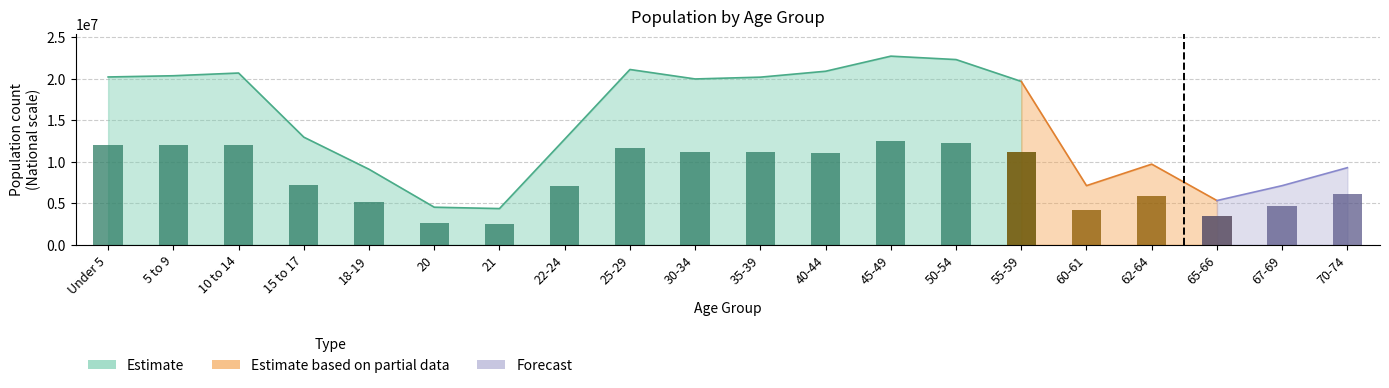

Is it true that National equals 28880070 at 25-29?

False